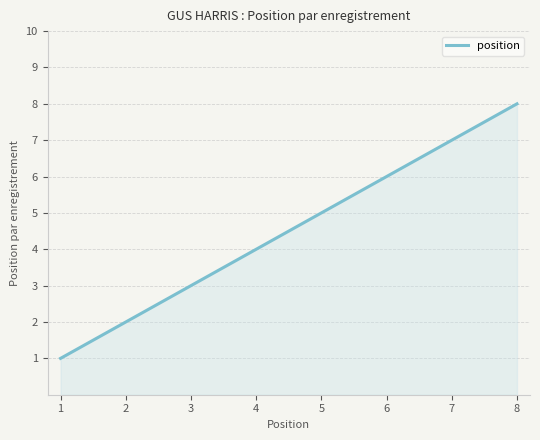

What is the difference between the maximum and minimum values?

7.0